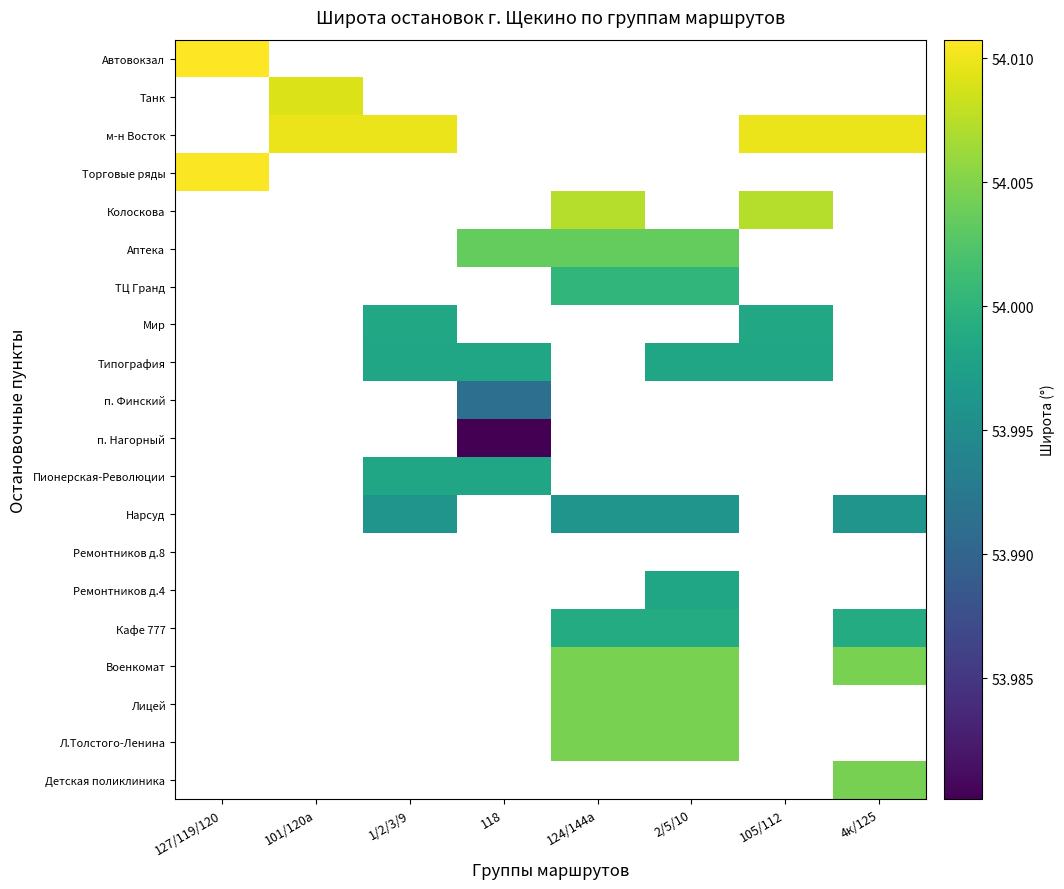

Where does the ТЦ Гранд series first go above 54?

124/144а